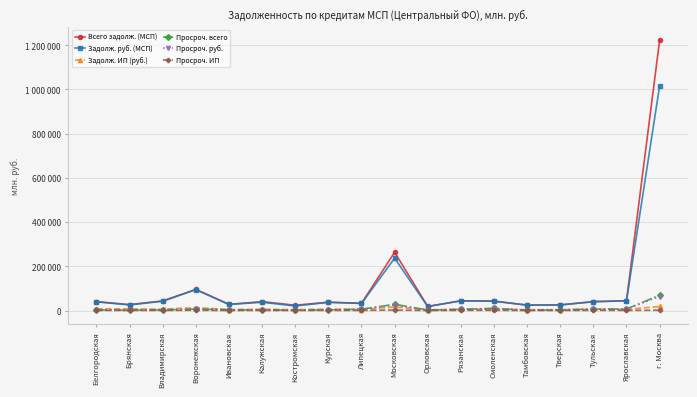

Is the value of Задолж. ИП (руб.) at Рязанская greater than the value of Задолж. руб. (МСП) at Тульская?

No